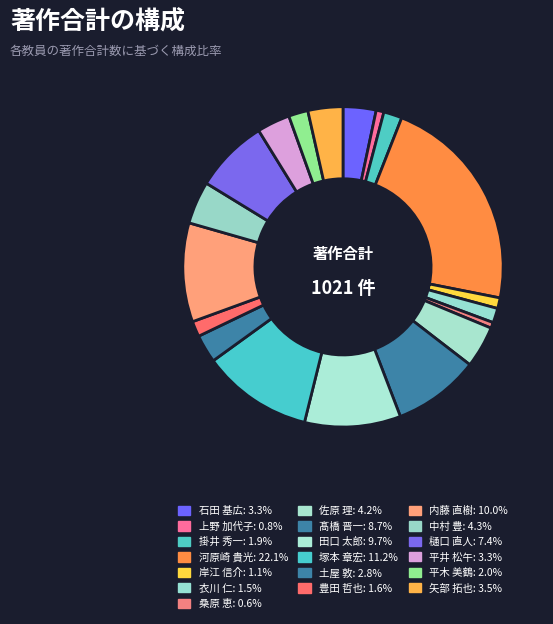

How many slices are in this pie chart?

19